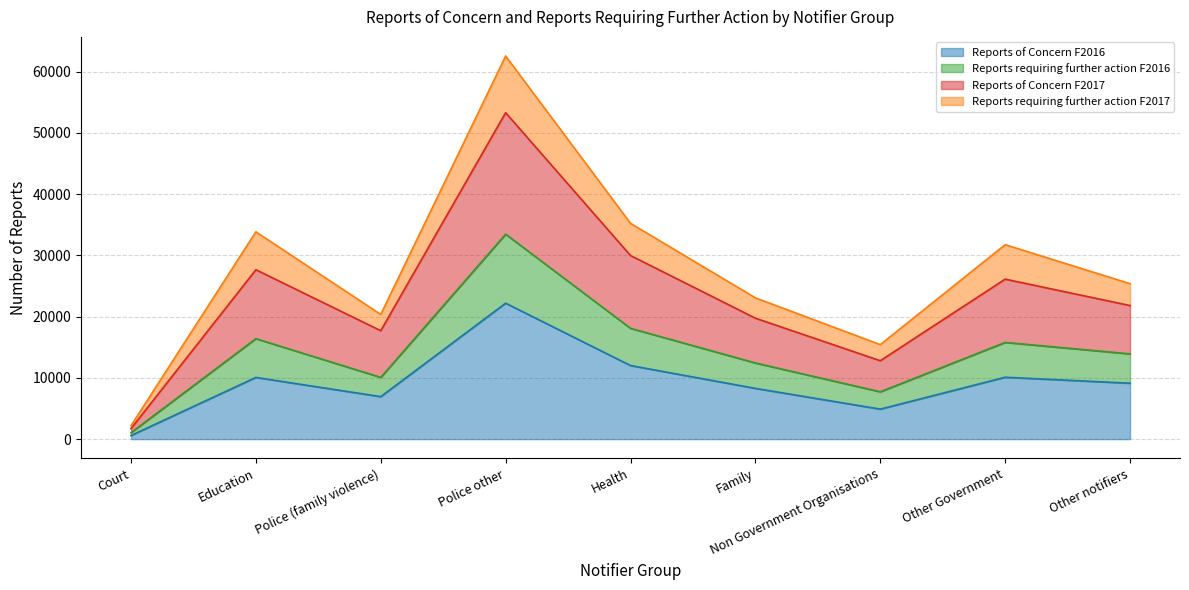

Which category has the highest value in the Reports of Concern F2016 series?

Police other